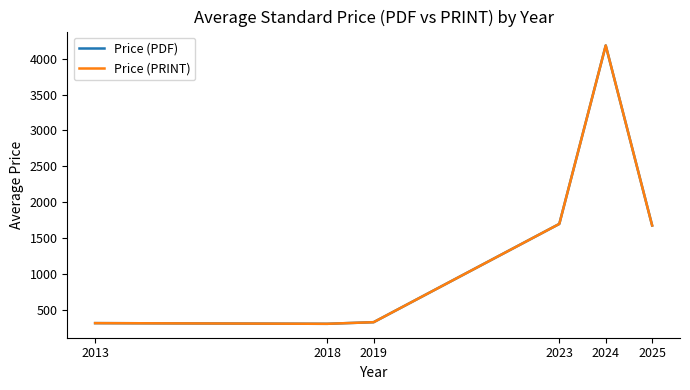

What is the sum of all Price (PDF) values?

8487.0